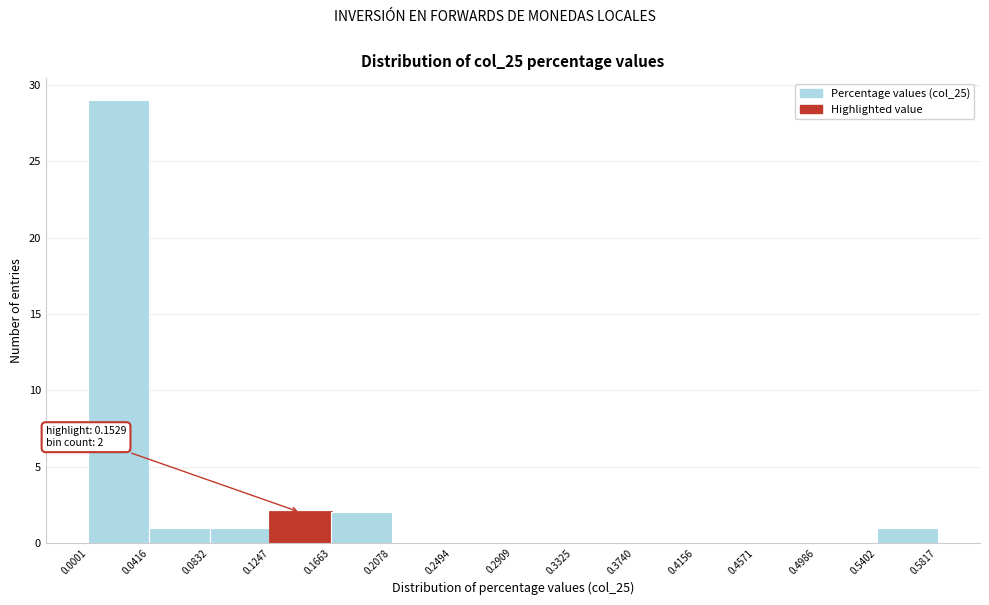

Over which range of the x-axis is the bar tallest?

0.0001 to 0.0416